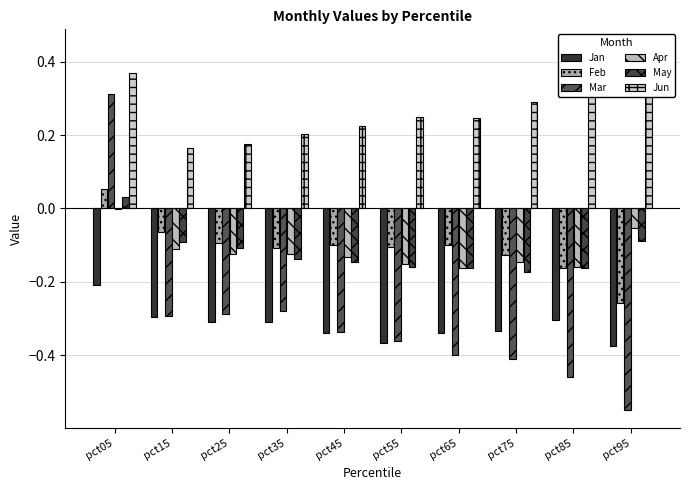

Rank the series by their maximum value, from lowest to highest.

Jan, Apr, May, Feb, Mar, Jun